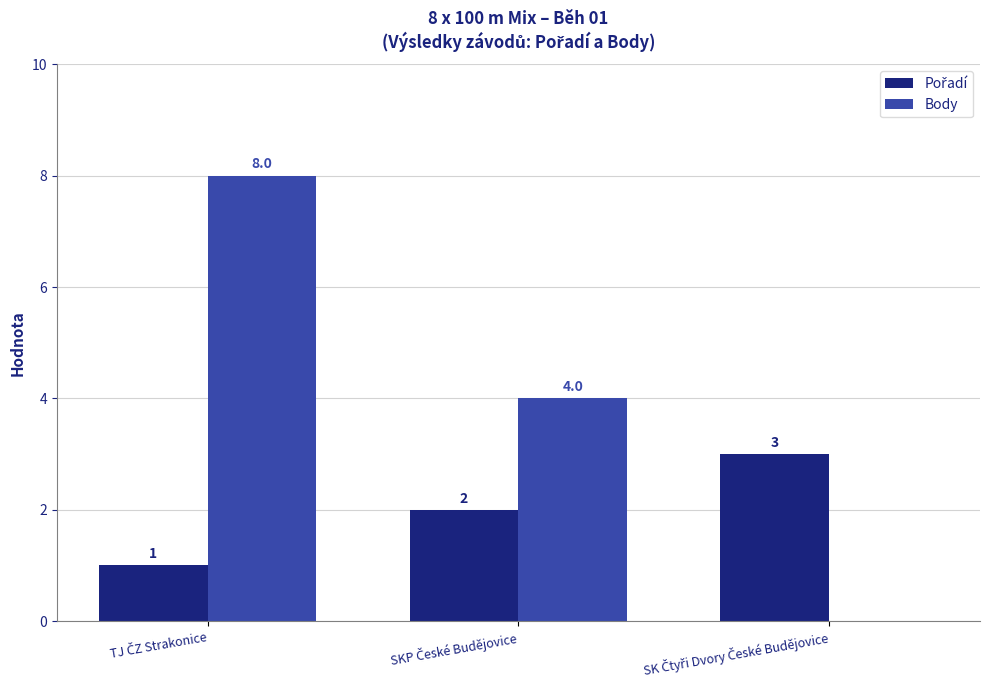

Are the bars grouped side by side (vs. stacked)?

Yes